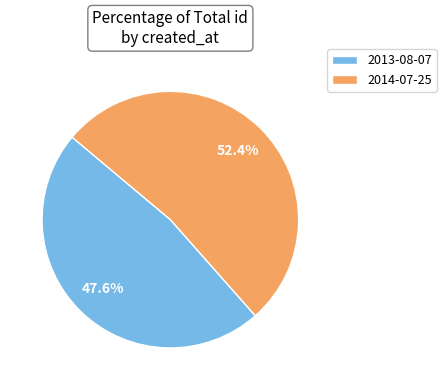

Does 2013-08-07 represent more than half of the total?

No